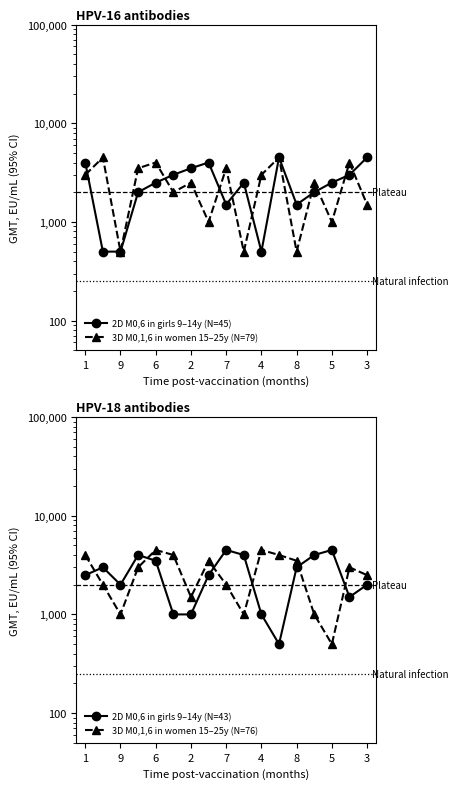

At which category does the chart reach its minimum across all series?

9